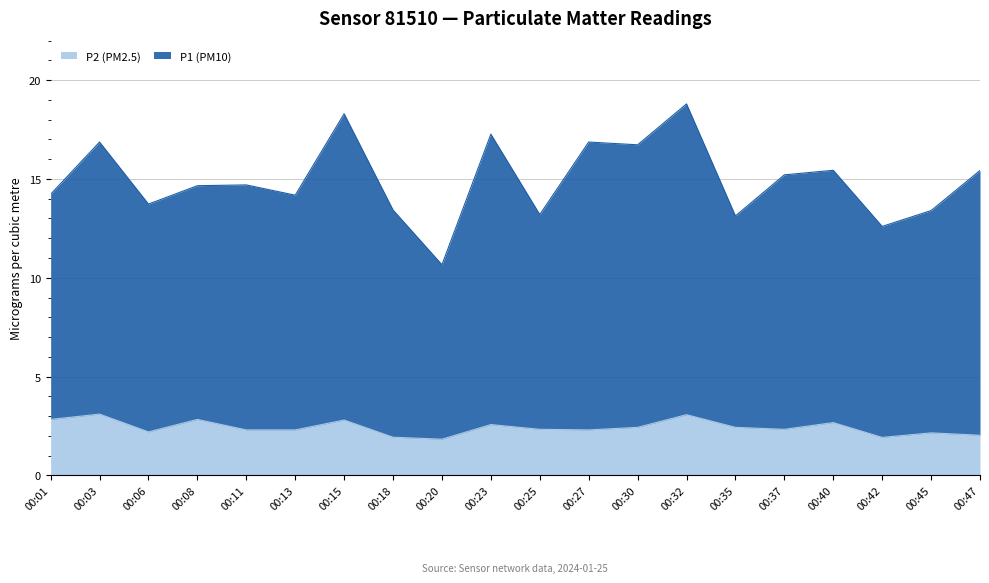

True or false: P1 (PM10) has a value of 16.9 at 00:27.

True